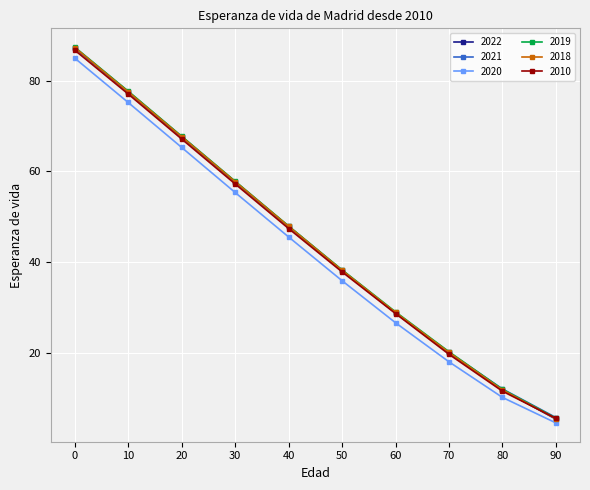

What are all the series names shown in the legend?

2022, 2021, 2020, 2019, 2018, 2010